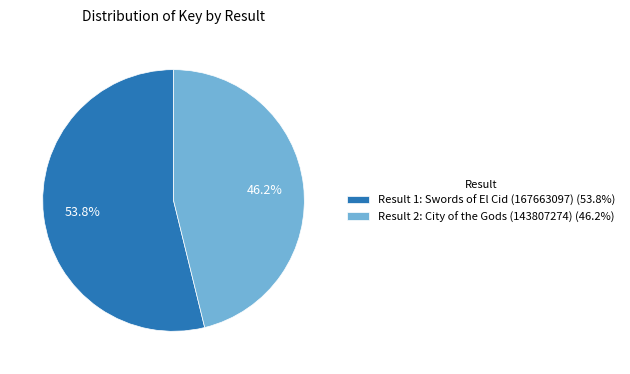

Between Result 2: City of the Gods (143807274) (46.2%) and Result 1: Swords of El Cid (167663097) (53.8%), which is larger?

Result 1: Swords of El Cid (167663097) (53.8%)